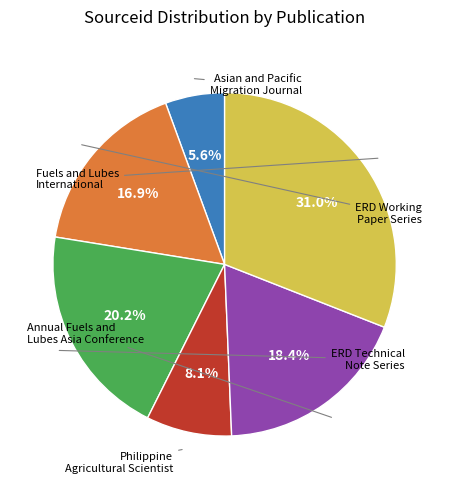

To the nearest percent, what is the average slice percentage?

17%